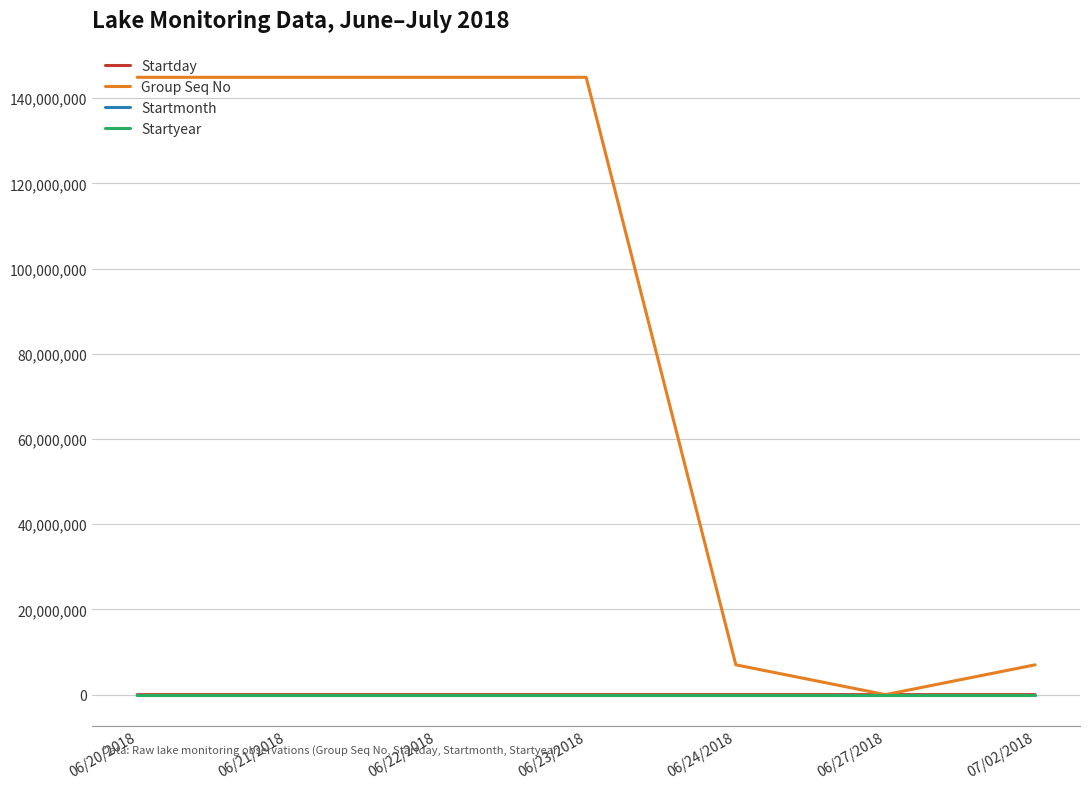

Which series has the widest spread of values?

Group Seq No